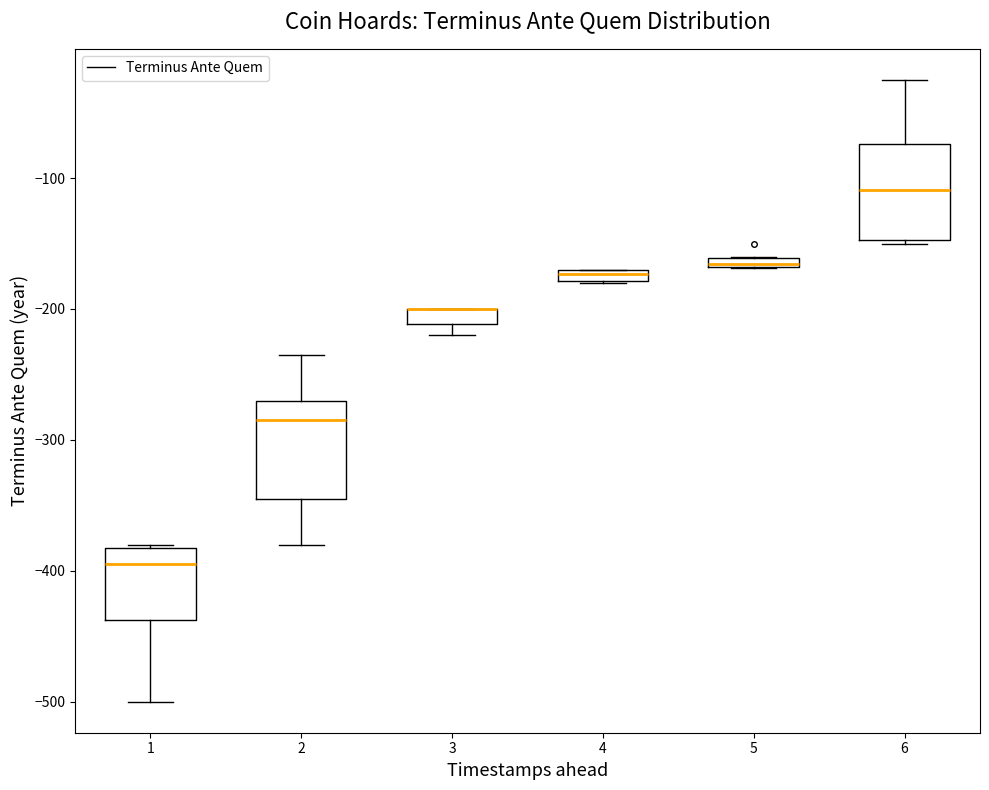

Where is the lower edge of the box at x = 4 on the y-axis? The values are not printed on the chart, so give them approximately, as read against the axis.

-180